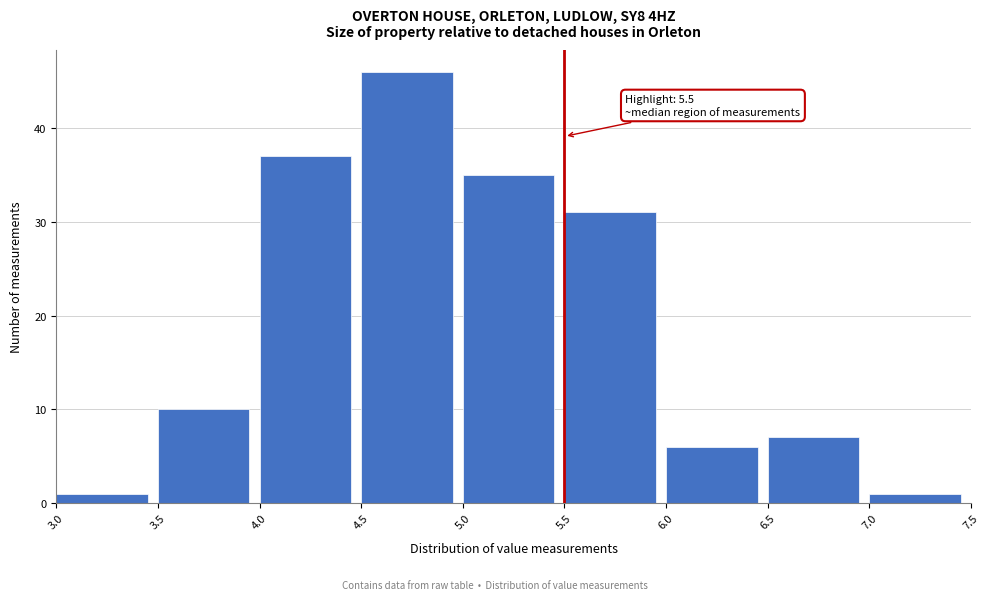

Over which range of the x-axis is the bar tallest?

4.5 to 5.0